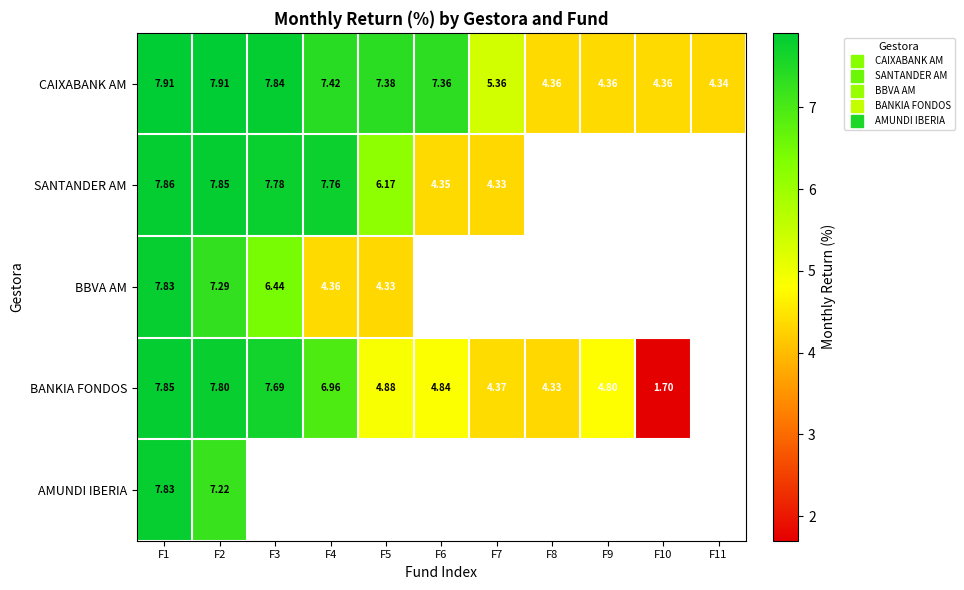

The value of SANTANDER AM at F3 is 7.8. True or false?

True